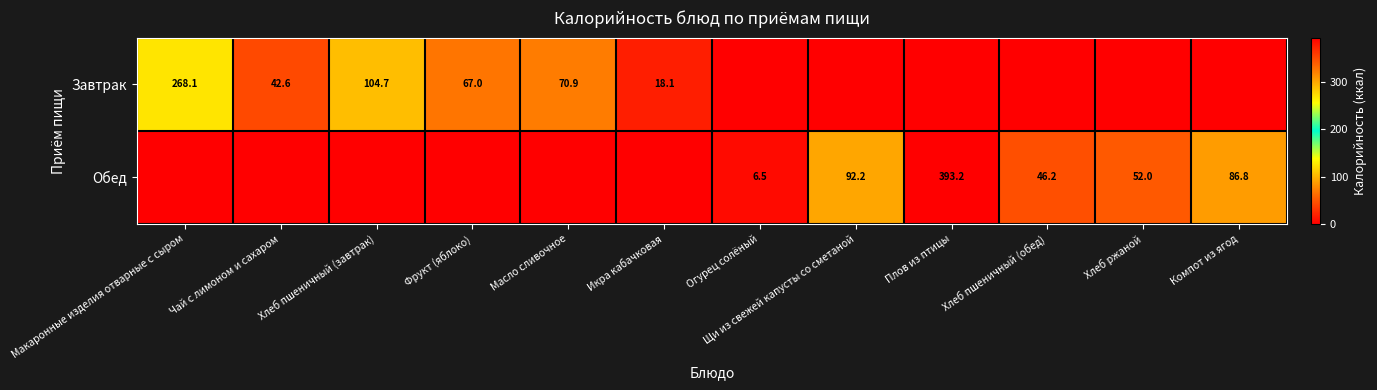

Which label corresponds to the largest value in the chart?

Плов из птицы